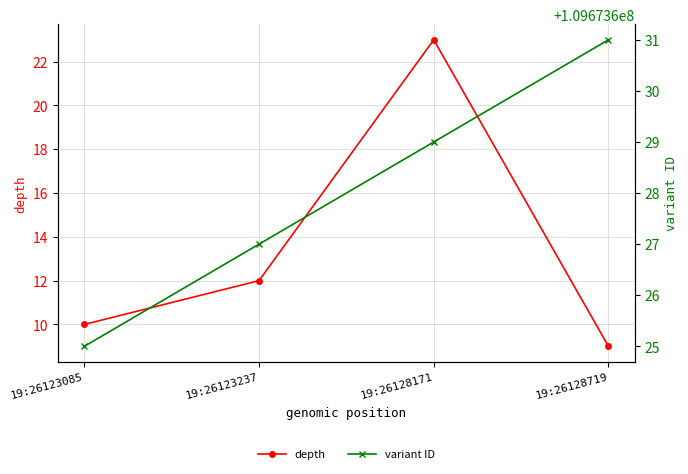

At which category is the sum across all series the highest?

19:26128171